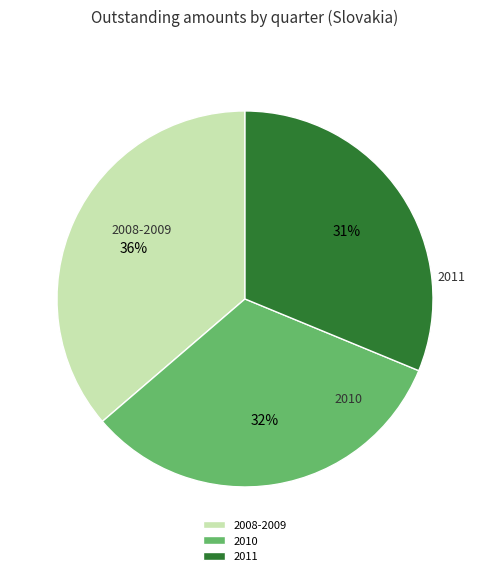

To the nearest percent, what portion does 2010 represent?

32%